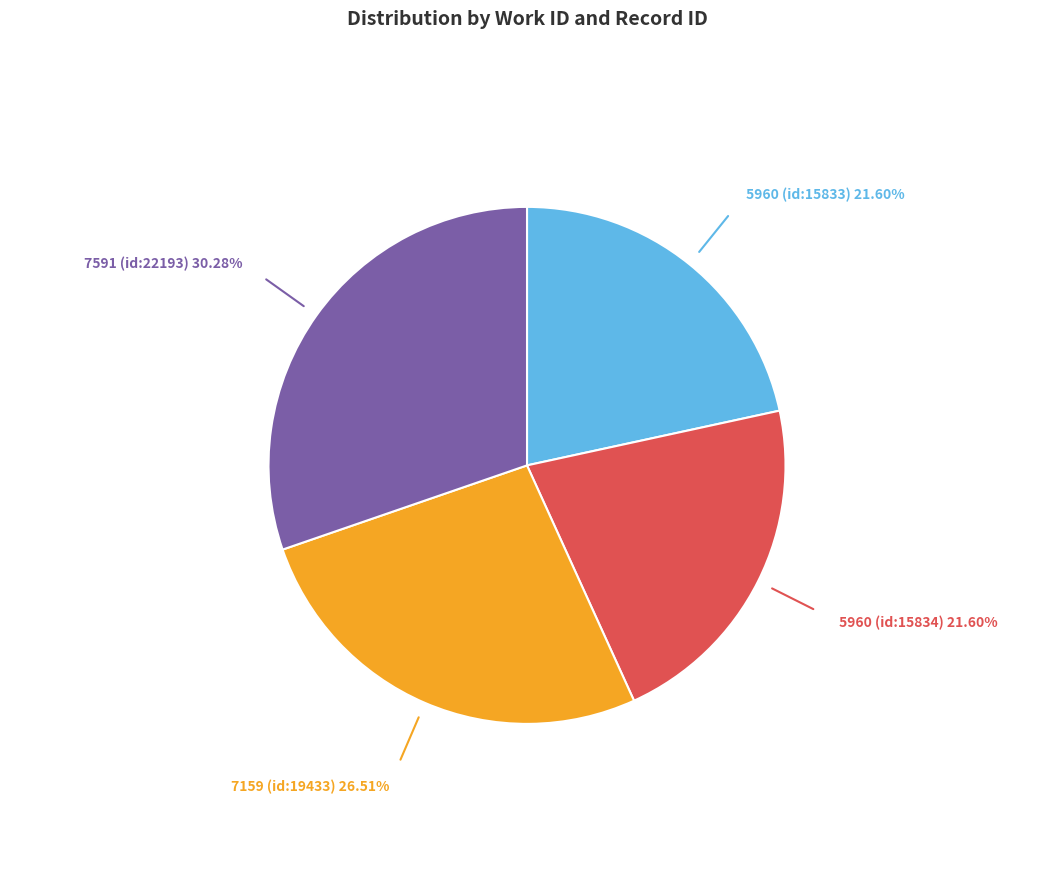

Is there a majority slice in this chart?

No